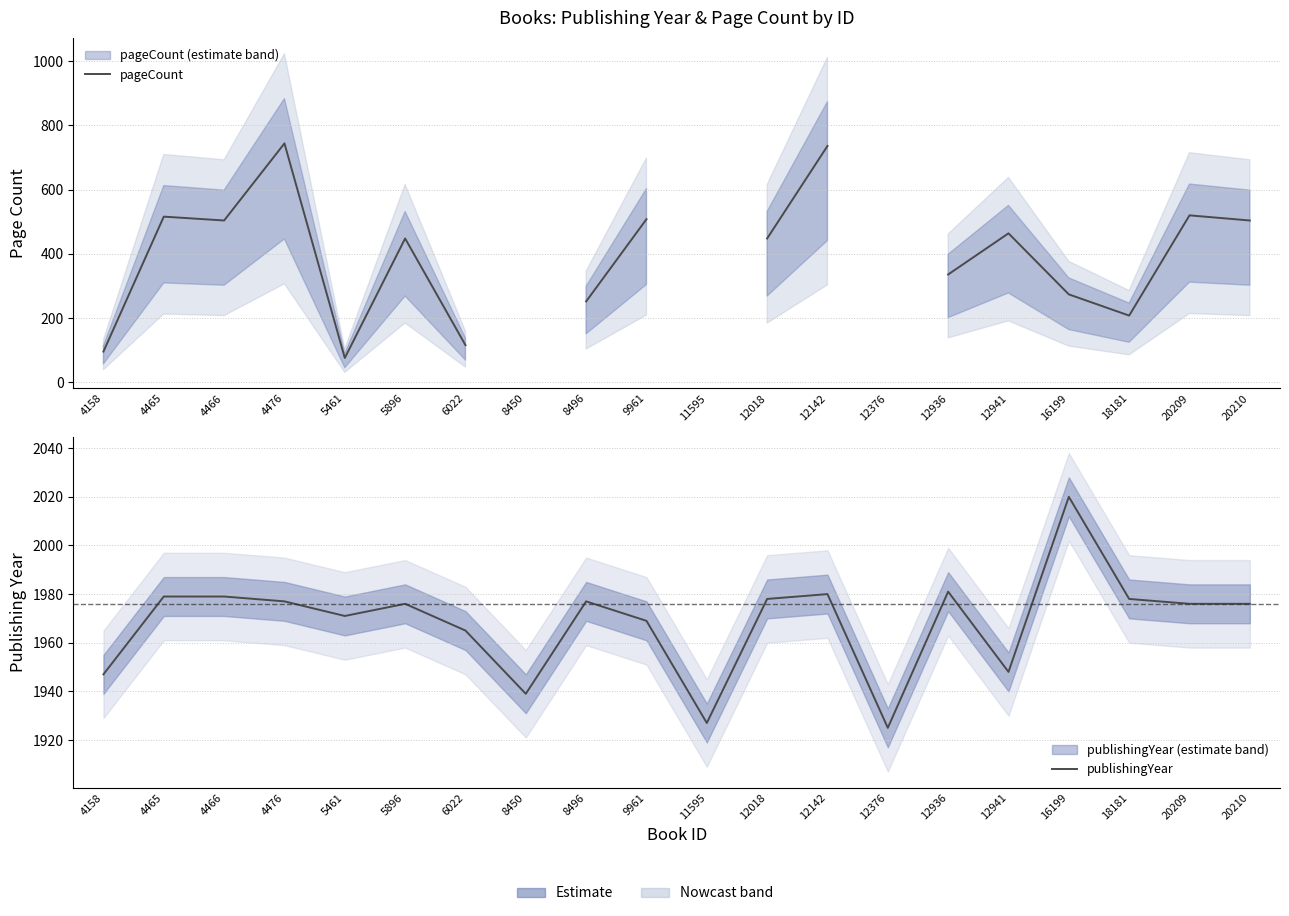

True or false: pageCount and publishingYear intersect in this chart.

False